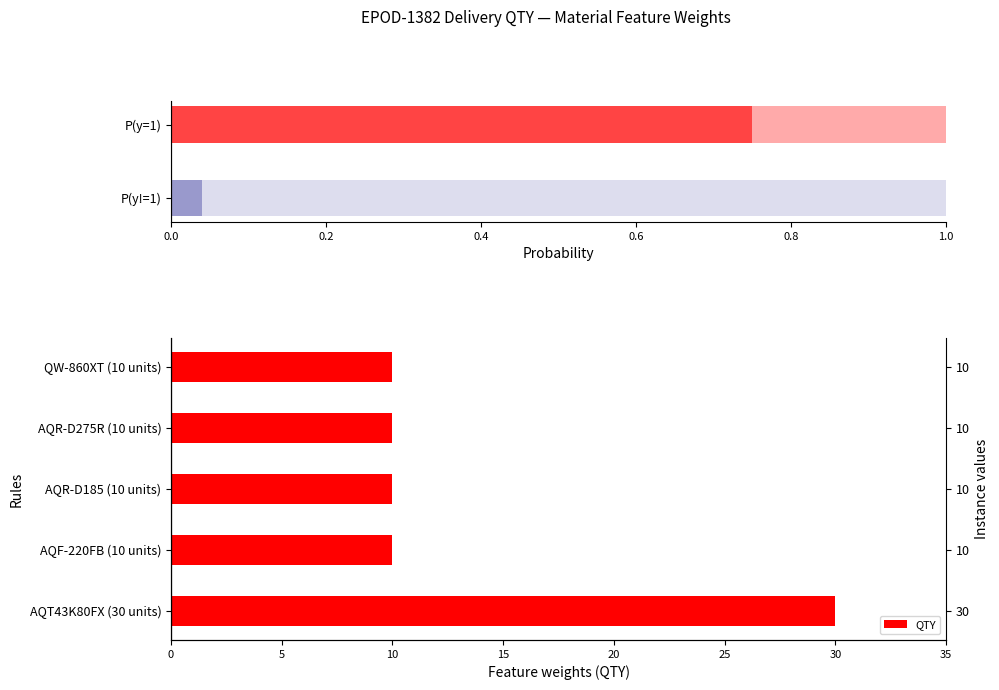

Between AQF-220FB (10 units) and QW-860XT (10 units), which is larger?

AQF-220FB (10 units)